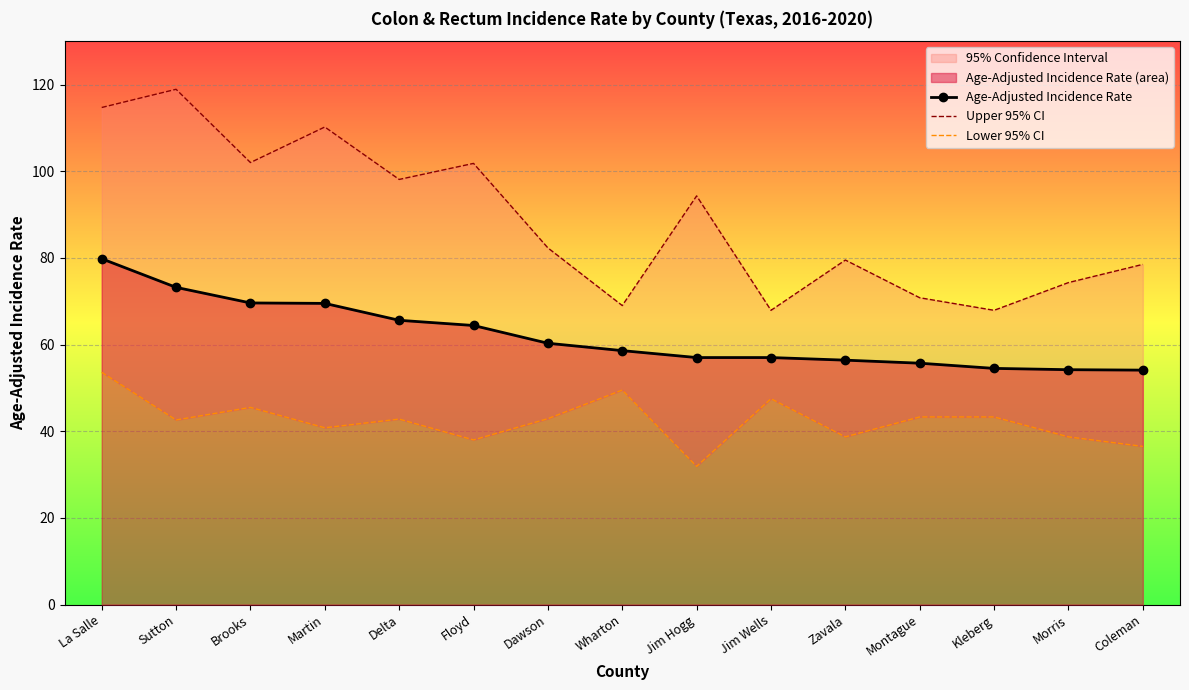

How many data points in Lower 95% CI are less than 42?

6